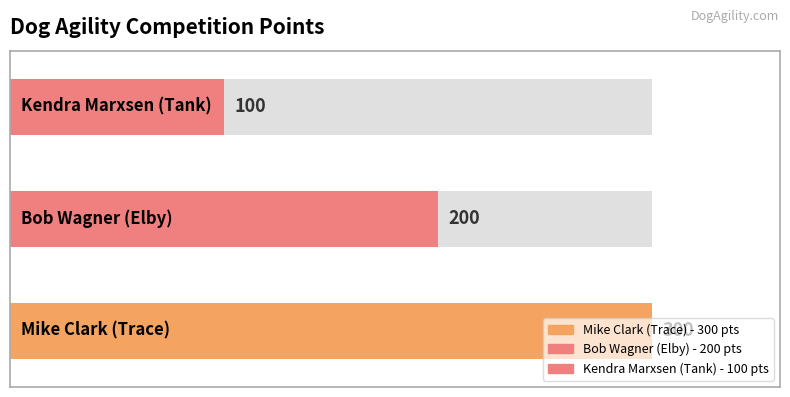

What is the greatest value displayed?

300